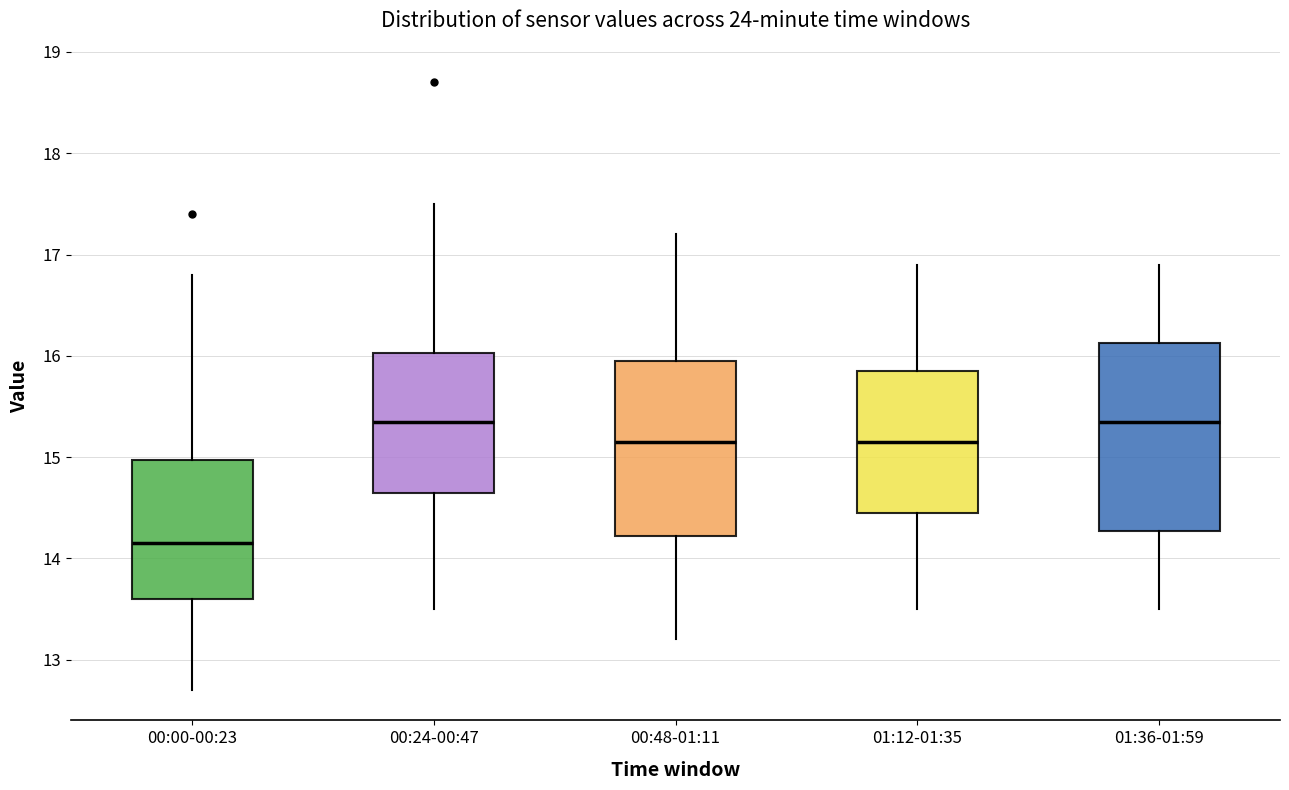

Where does the upper whisker of the box for 01:12-01:35 end on the y-axis? The values are not printed on the chart, so give them approximately, as read against the axis.

16.9